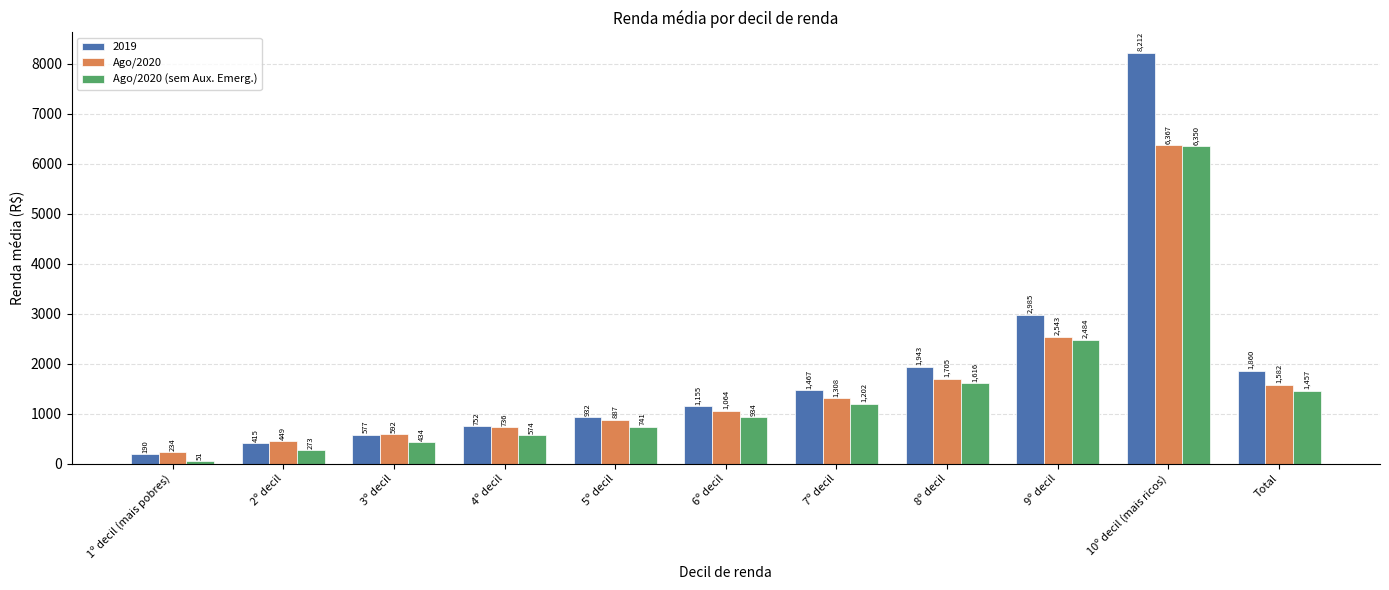

What is the value of the Ago/2020 bar at the 1st from the left?

233.6